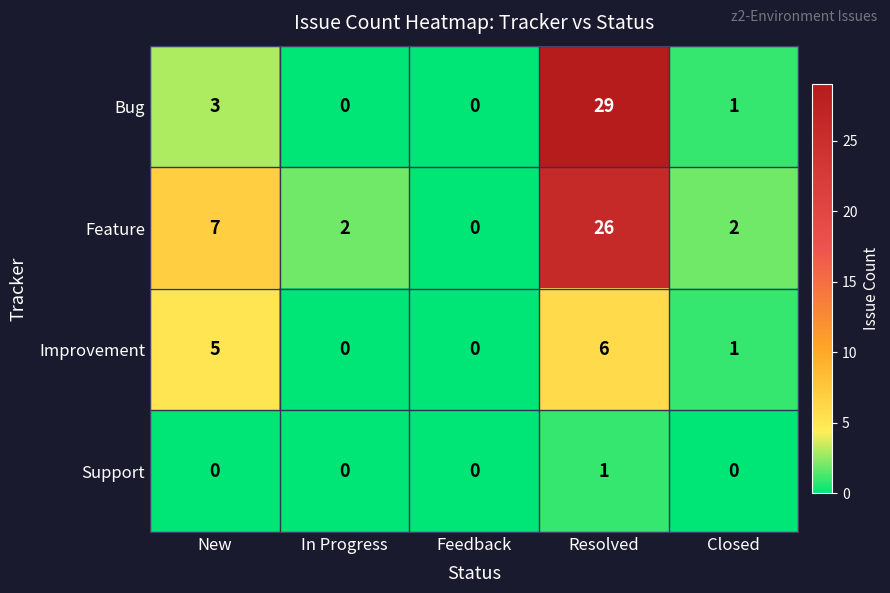

Reading left to right, list all the values displayed in this chart.

Bug: 3	0	0	29	1
Feature: 7	2	0	26	2
Improvement: 5	0	0	6	1
Support: 0	0	0	1	0